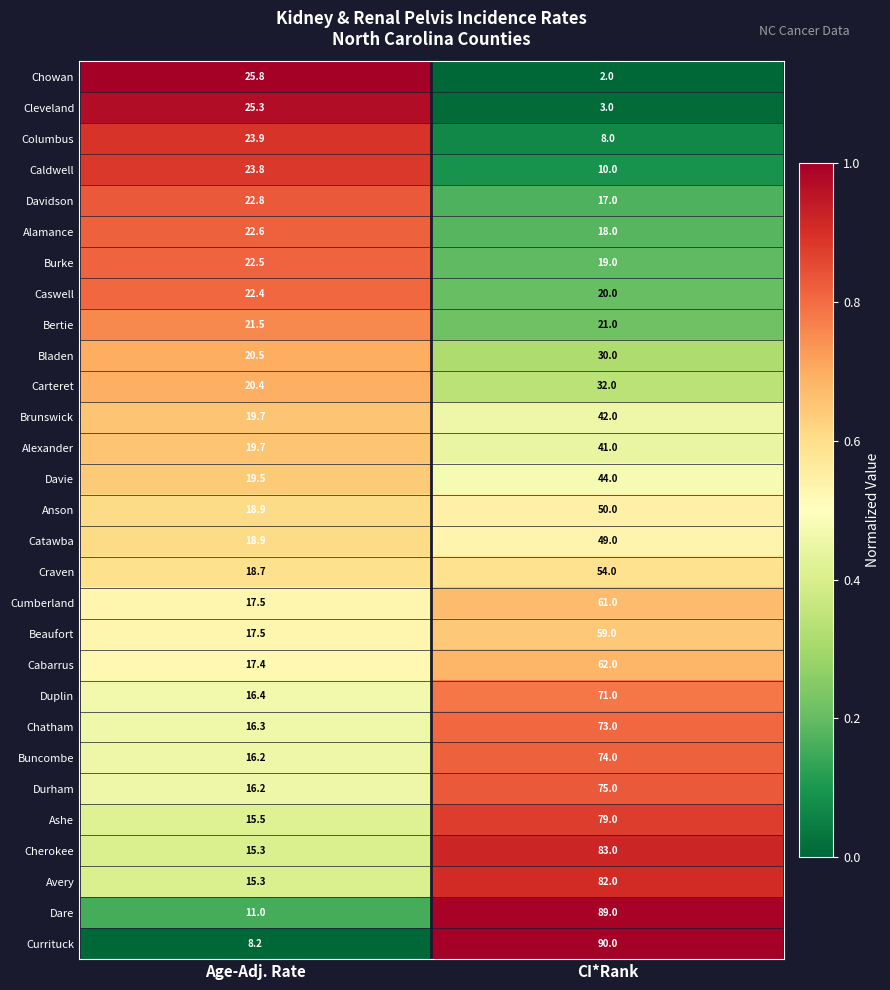

What is the sum of the Caswell values at Age-Adj. Rate and CI*Rank?

42.4